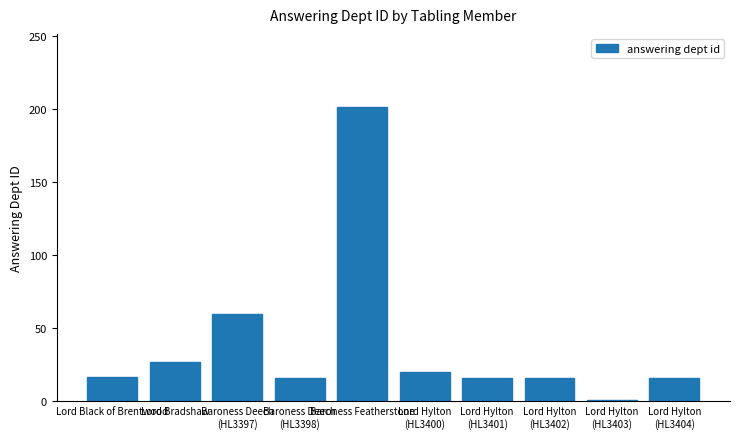

Count the number of categories in the chart.

10